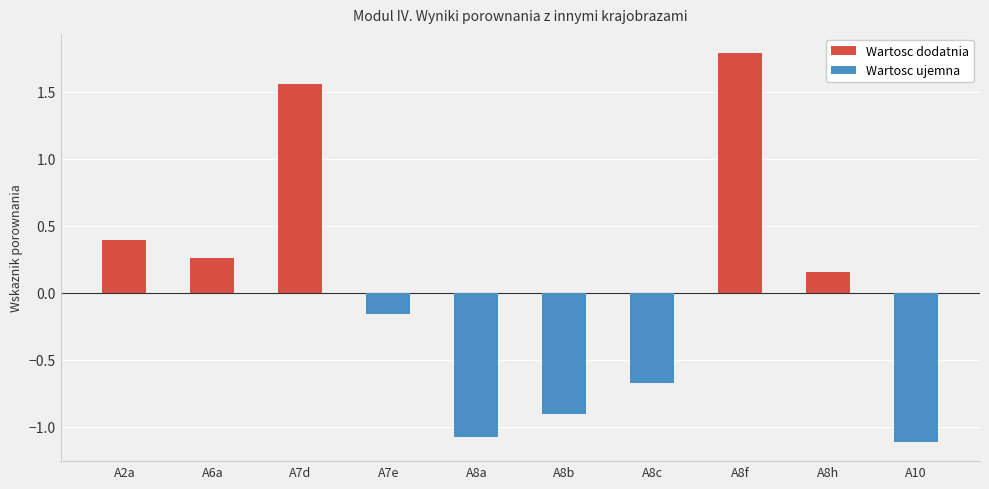

What is the minimum value shown in the chart?

-1.1